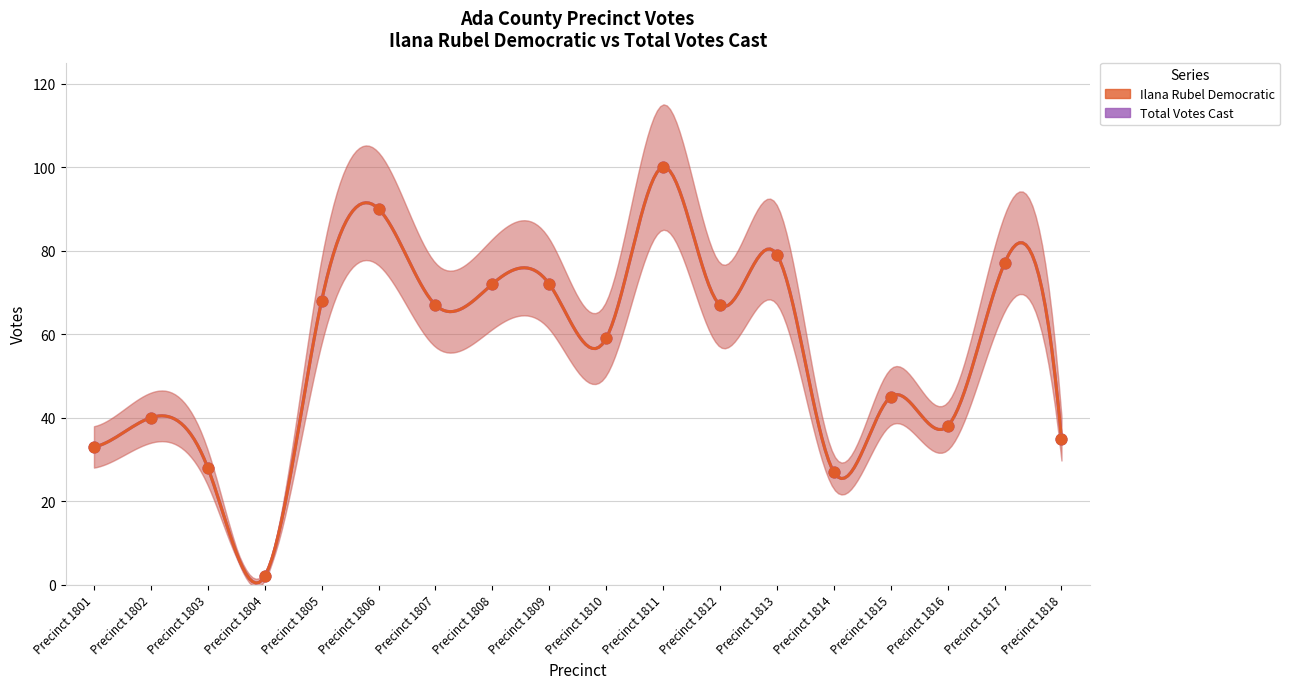

Which series has the largest Y range (max minus min)?

Ilana Rubel Democratic